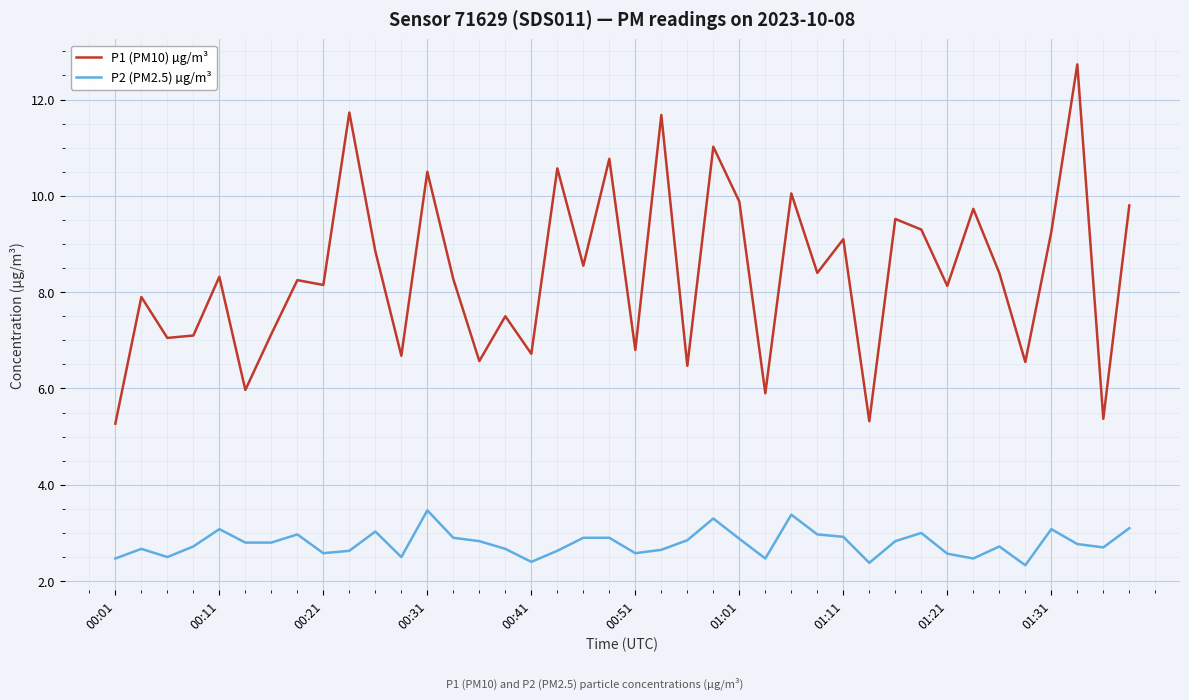

What are all the series names shown in the legend?

P1 (PM10) µg/m³, P2 (PM2.5) µg/m³